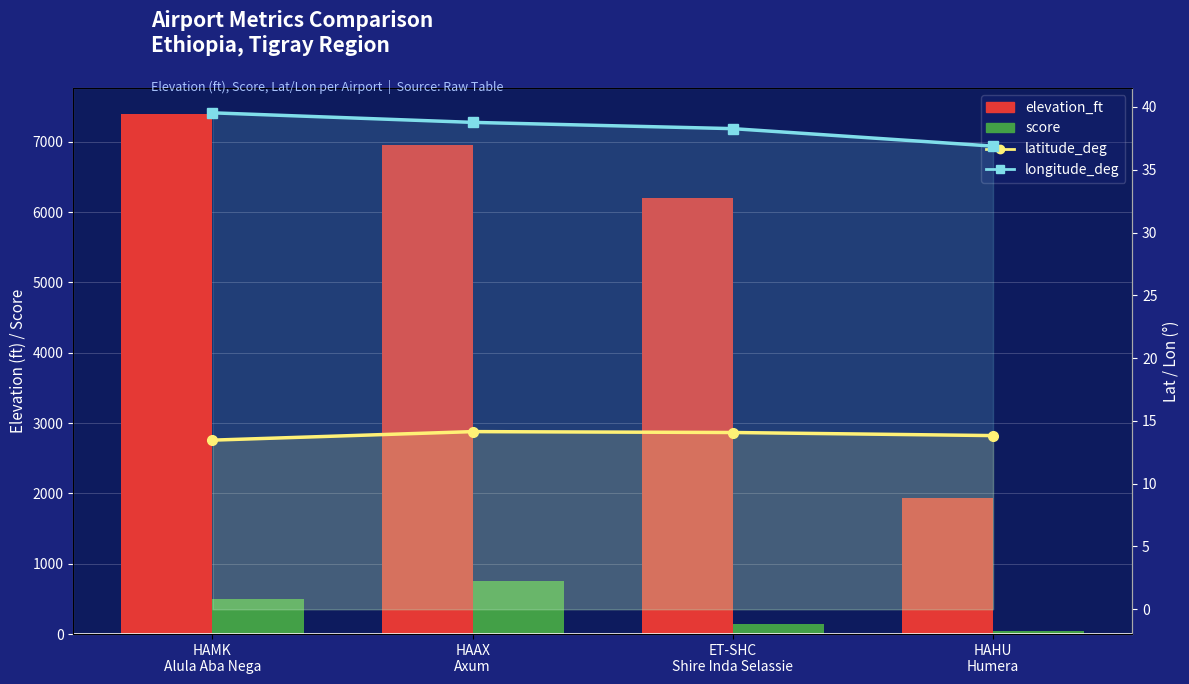

Reading right to left, transcribe all the data shown in this chart.

elevation_ft: 1930.0	6207.0	6959.0	7396.0
score: 50.0	150.0	750.0	500.0
latitude_deg: 13.8	14.1	14.1	13.5
longitude_deg: 36.9	38.3	38.8	39.5